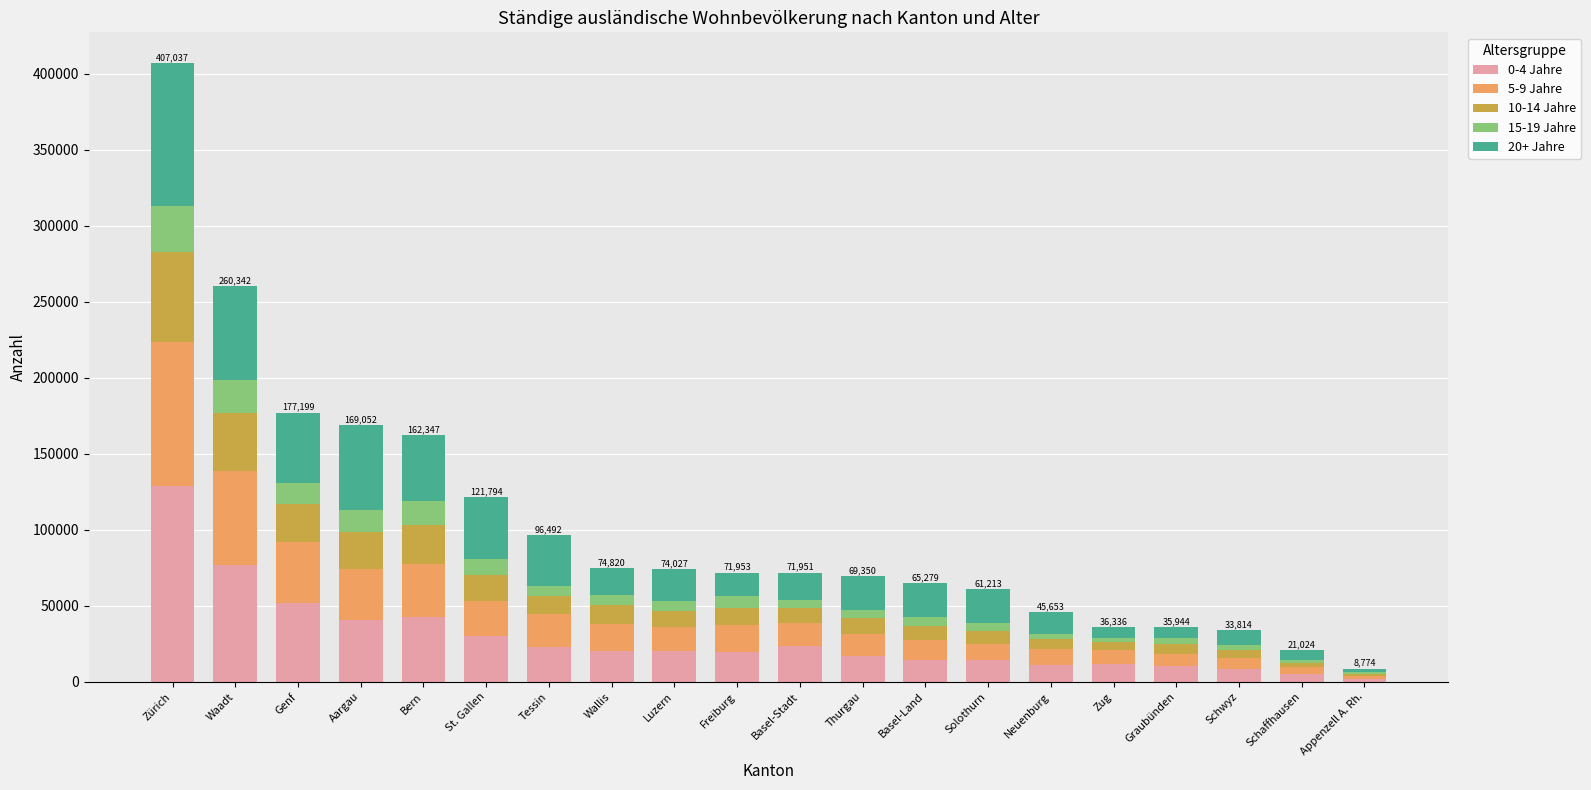

Does the chart contain stacked bars?

Yes